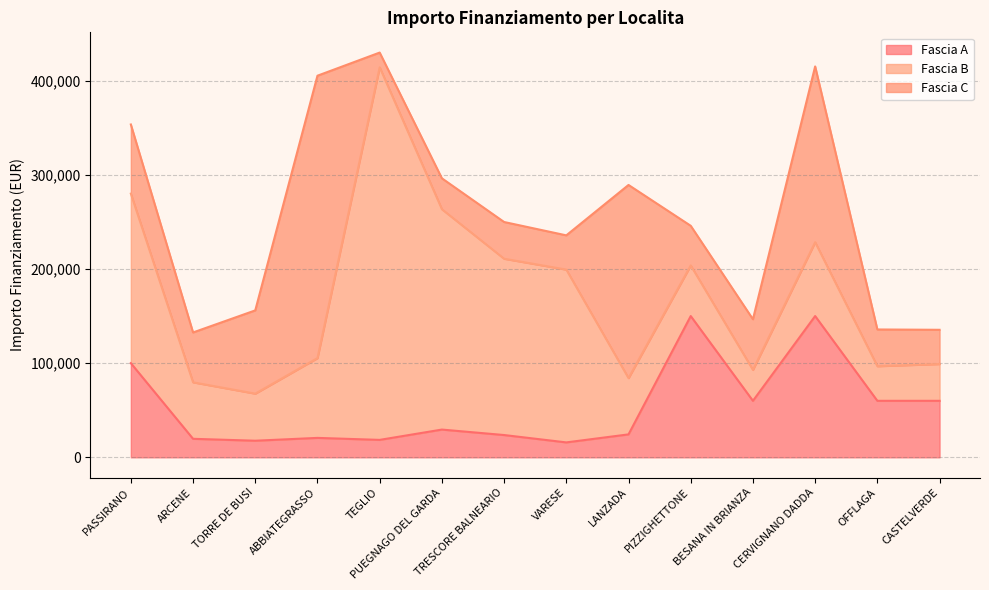

What position from the left is TRESCORE BALNEARIO?

7